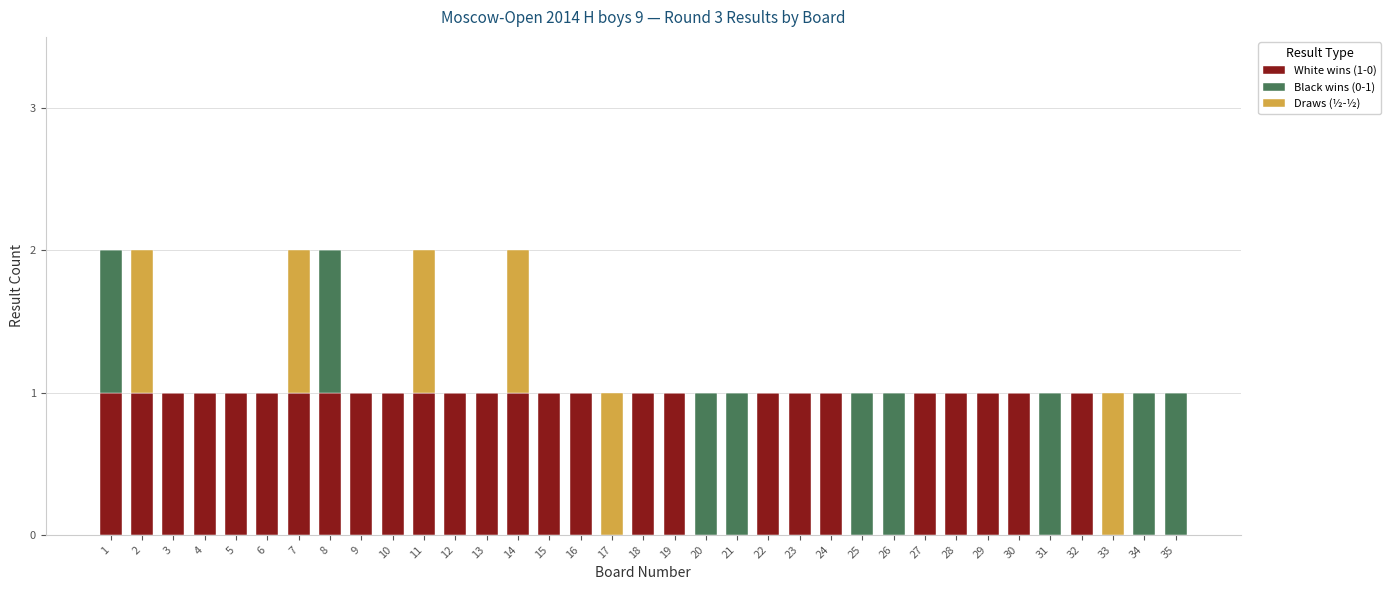

The White wins (1-0) series shows 1 at 28. True or false?

True